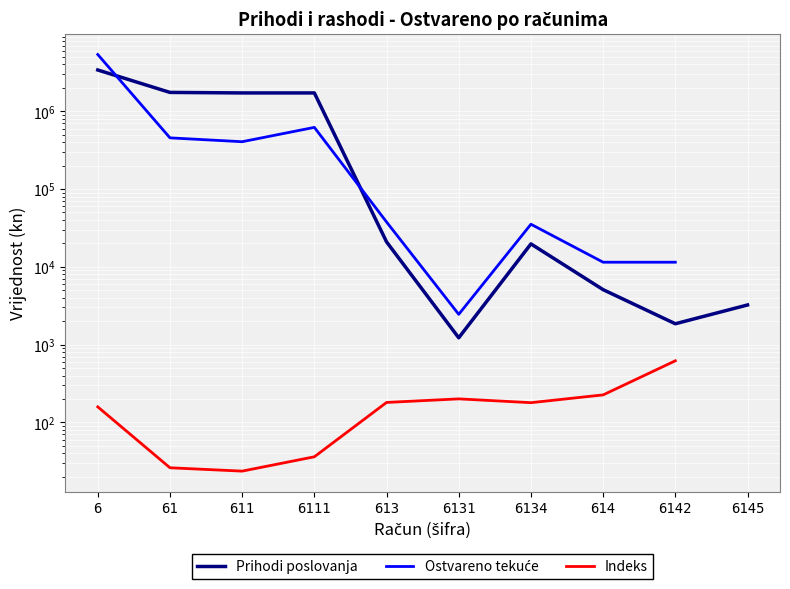

How many positive values does the Ostvareno tekuće series have?

9